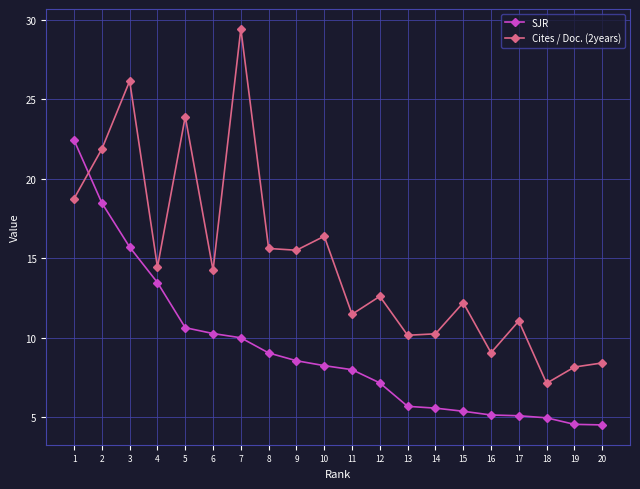

What is the value of the Cites / Doc. (2years) point at the 19th from the left?

8.2